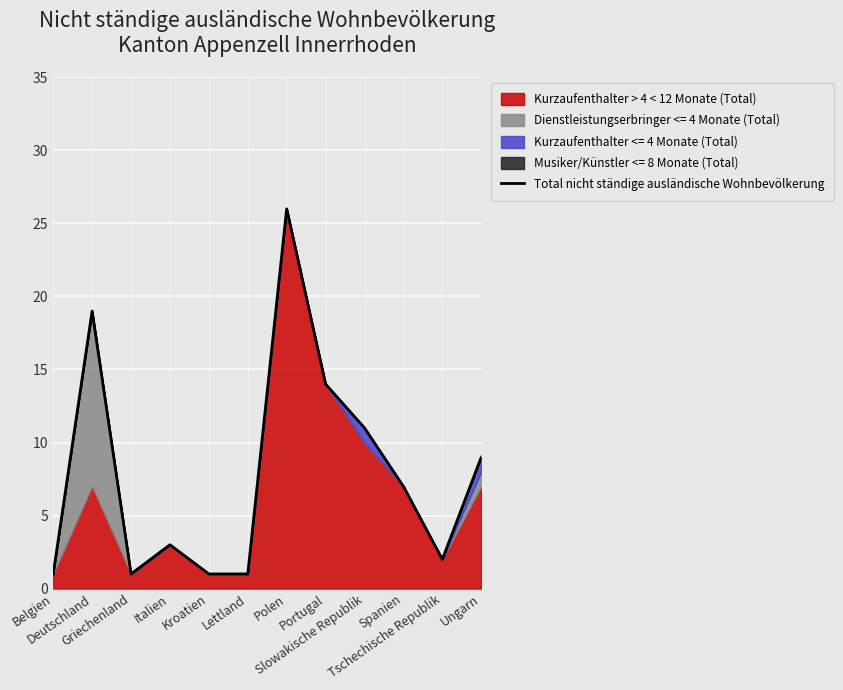

How many values exceed 7?

5